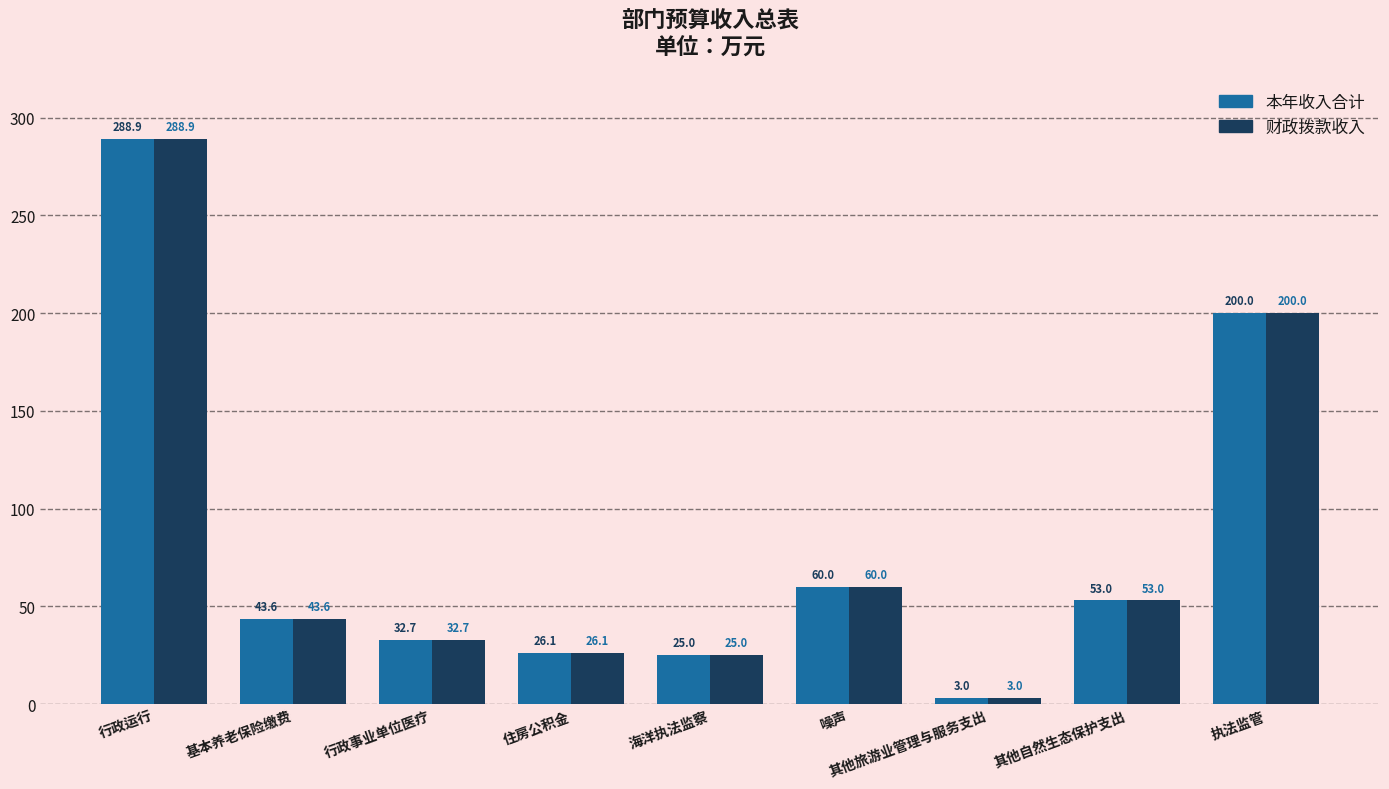

What is the total value across all series at 执法监管?

400.0